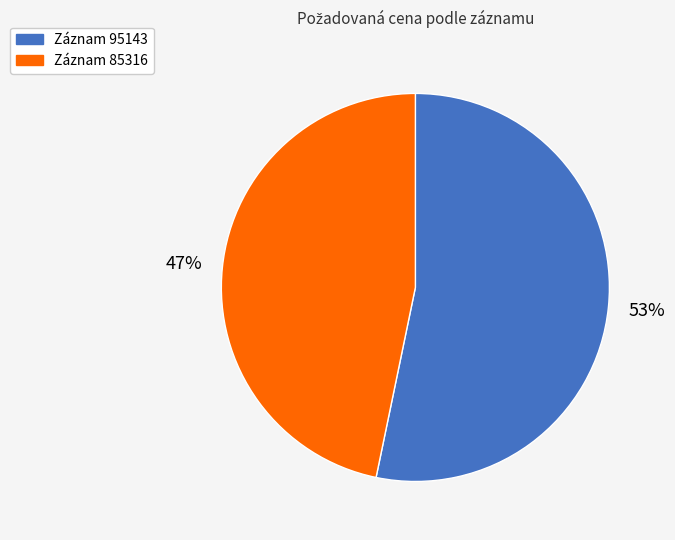

The Záznam 95143 slice represents 53% of the pie. True or false?

True